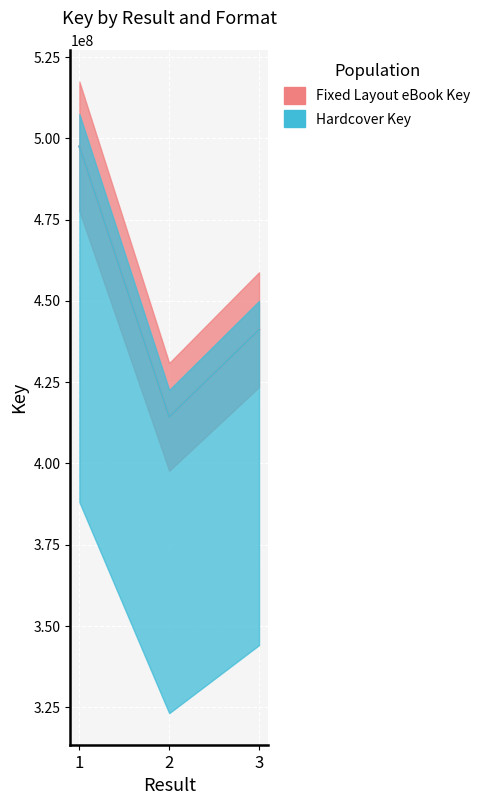

How many lines are shown in the chart?

2